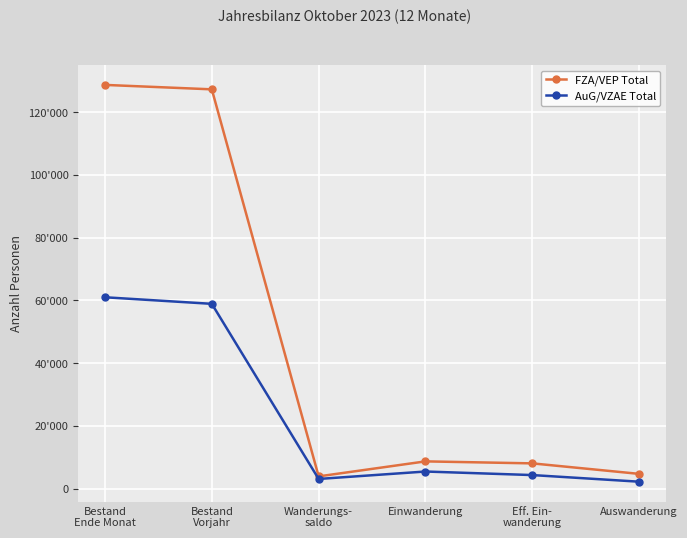

Is this an area chart (filled region under the line)?

No